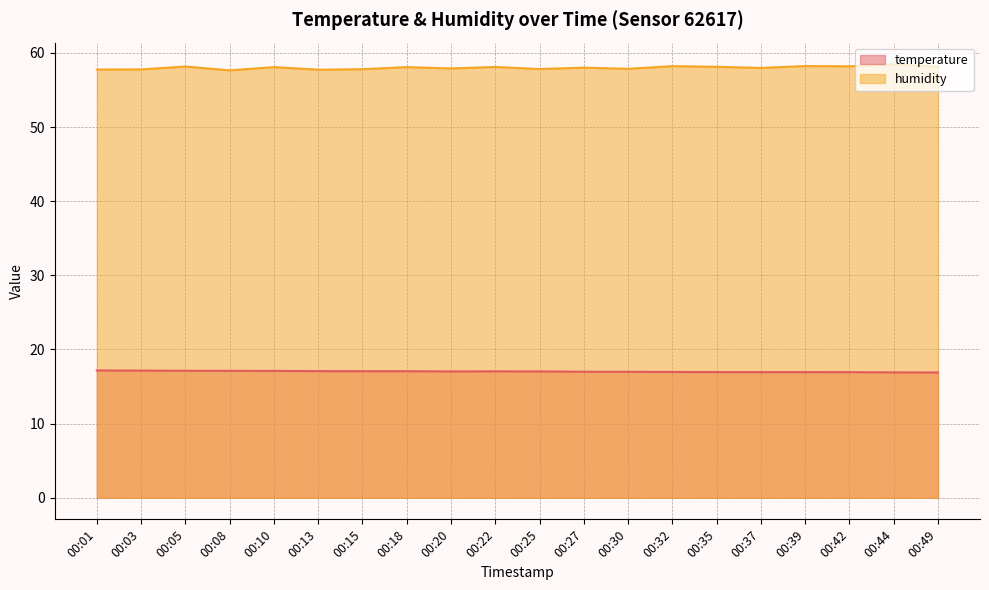

List the series in order of their overall mean, lowest first.

temperature, humidity